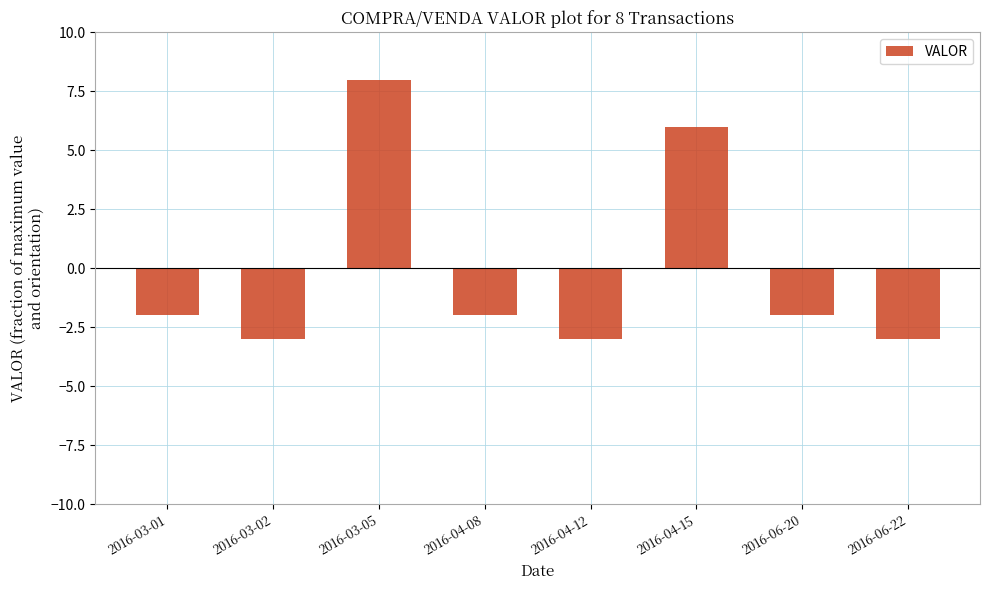

What is the difference between the maximum and minimum values?

11